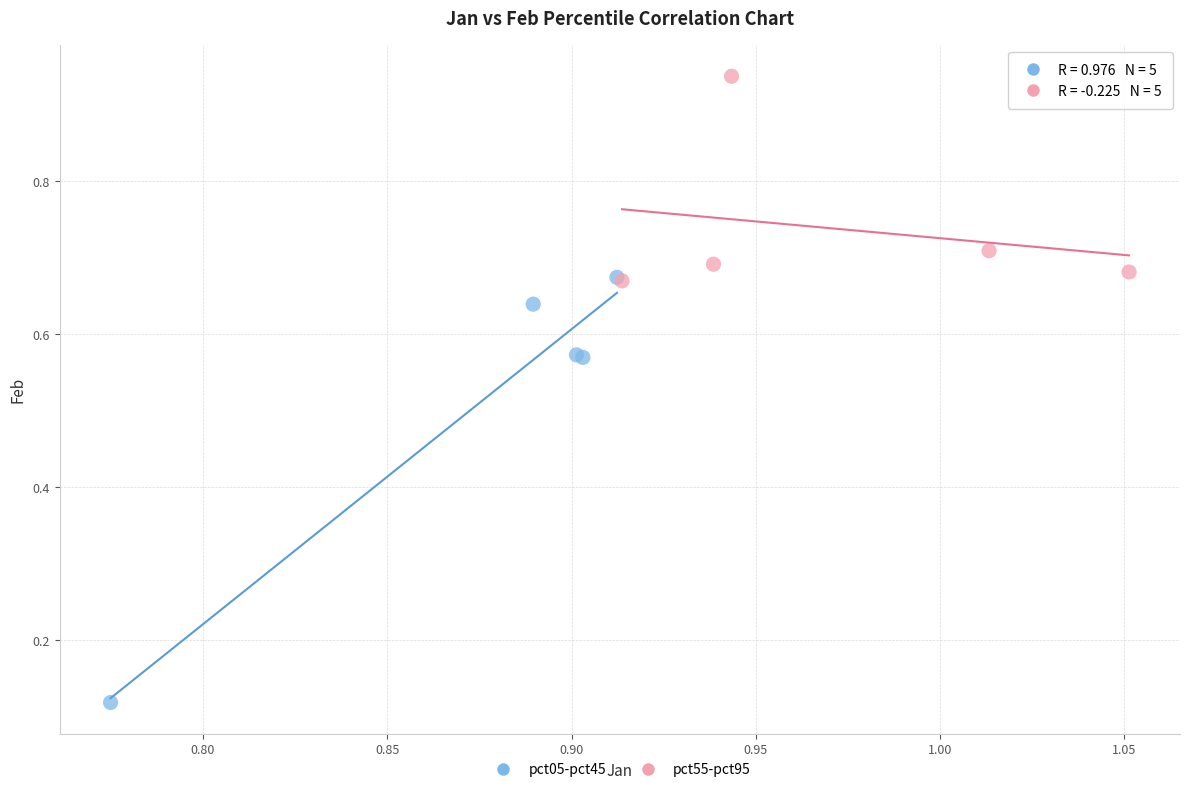

Which series contains the highest Y value?

pct55-pct95